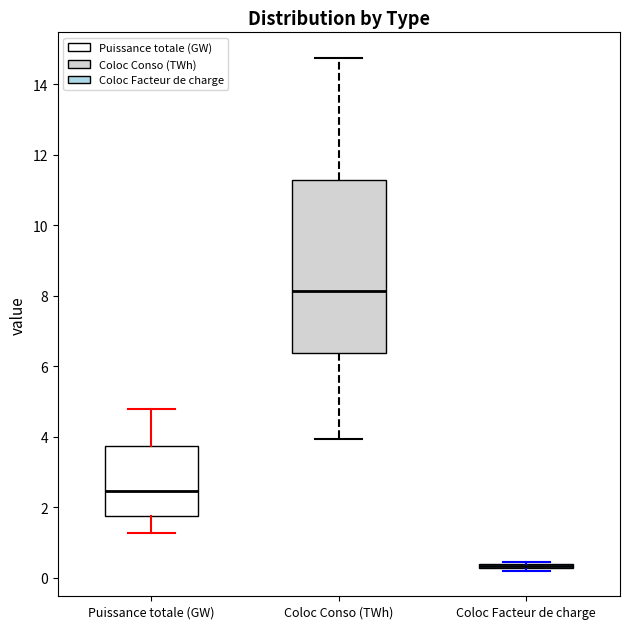

Where does the median line of the box for Puissance totale (GW) sit on the y-axis? The values are not printed on the chart, so give them approximately, as read against the axis.

2.4